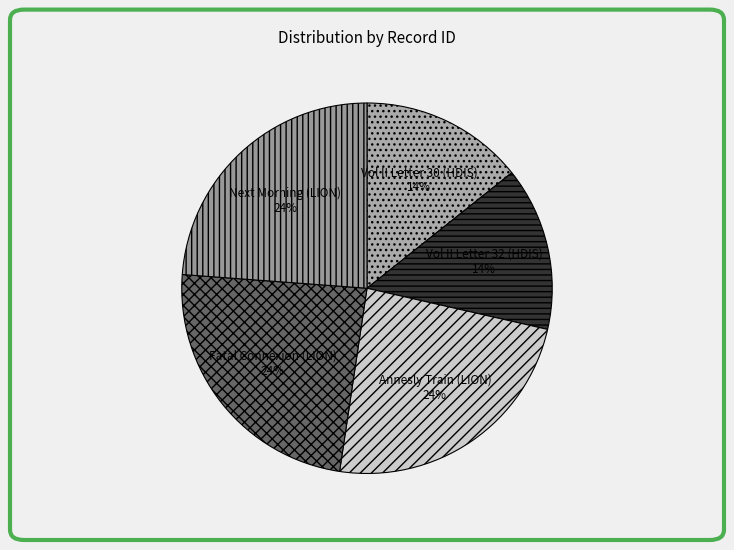

Is there a majority slice in this chart?

No